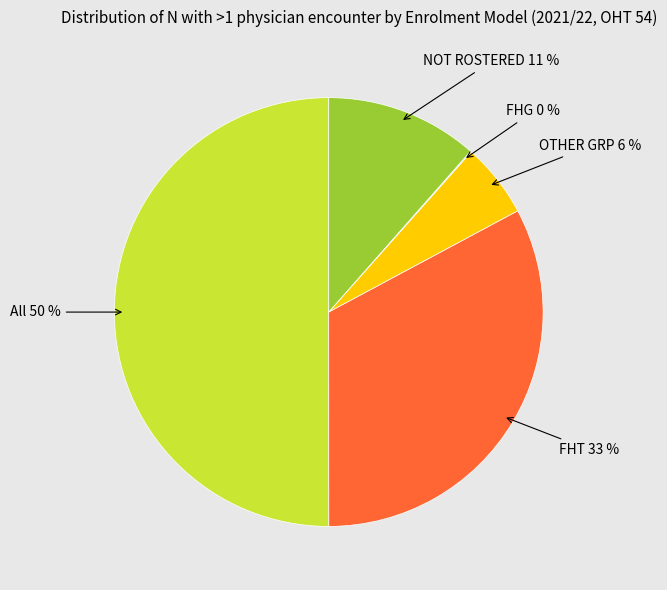

To the nearest percent, what is the difference between the largest and smallest slice percentages?

50%